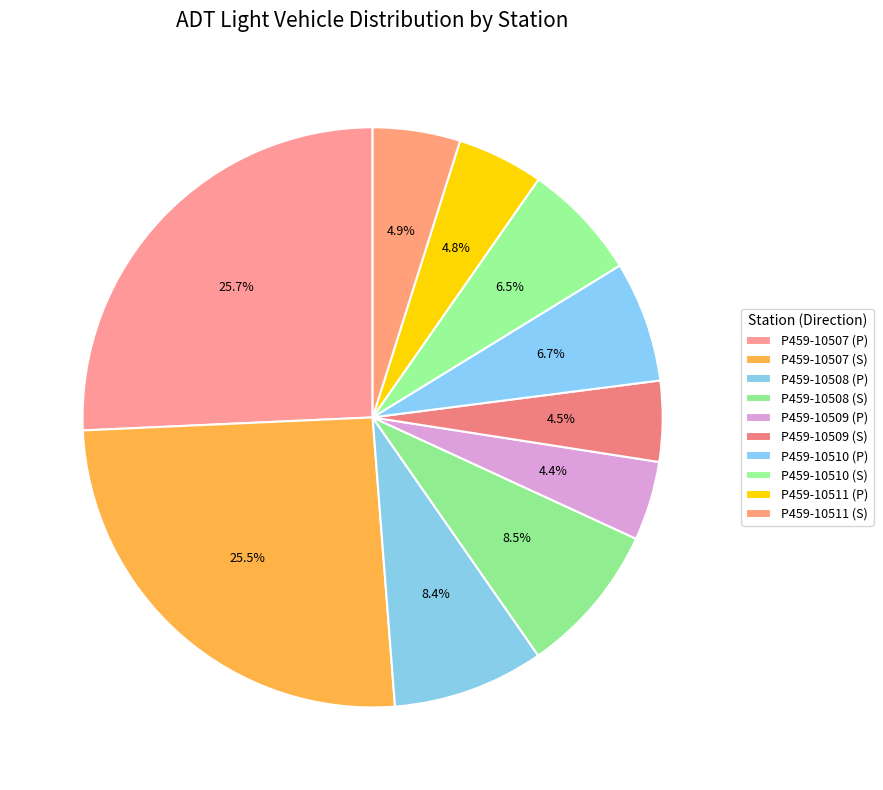

What percentage do P459-10508 (S) and P459-10507 (P) together represent?

34.2%